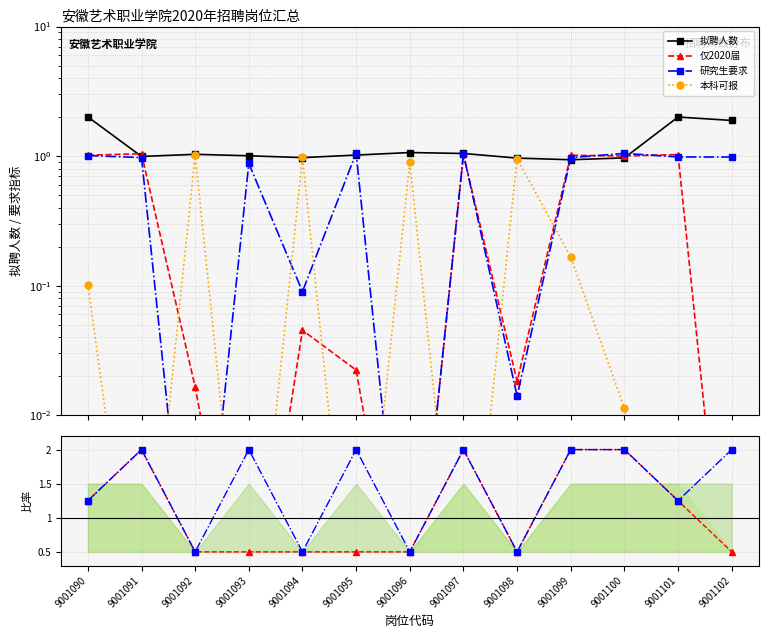

Reading right to left, extract all data points from this chart.

拟聘人数: 9001102=1.9	9001101=2.0	9001100=1.0	9001099=0.9	9001098=1.0	9001097=1.0	9001096=1.1	9001095=1.0	9001094=1.0	9001093=1.0	9001092=1.0	9001091=1.0	9001090=2.0
仅2020届: 9001102=0.0	9001101=1.0	9001100=1.0	9001099=1.0	9001098=0.0	9001097=1.0	9001096=0.0	9001095=0.0	9001094=0.0	9001093=0.0	9001092=0.0	9001091=1.0	9001090=1.0
研究生要求: 9001102=1.0	9001101=1.0	9001100=1.0	9001099=1.0	9001098=0.0	9001097=1.0	9001096=0.0	9001095=1.1	9001094=0.1	9001093=0.9	9001092=0.0	9001091=1.0	9001090=1.0
本科可报: 9001102=0.0	9001101=0.0	9001100=0.0	9001099=0.2	9001098=1.0	9001097=0.0	9001096=0.9	9001095=0.0	9001094=1.0	9001093=0.0	9001092=1.0	9001091=0.0	9001090=0.1
仅2020届 ratio: 9001102=0.5	9001101=1.2	9001100=2.0	9001099=2.0	9001098=0.5	9001097=2.0	9001096=0.5	9001095=0.5	9001094=0.5	9001093=0.5	9001092=0.5	9001091=2.0	9001090=1.2
研究生要求 ratio: 9001102=2.0	9001101=1.2	9001100=2.0	9001099=2.0	9001098=0.5	9001097=2.0	9001096=0.5	9001095=2.0	9001094=0.5	9001093=2.0	9001092=0.5	9001091=2.0	9001090=1.2